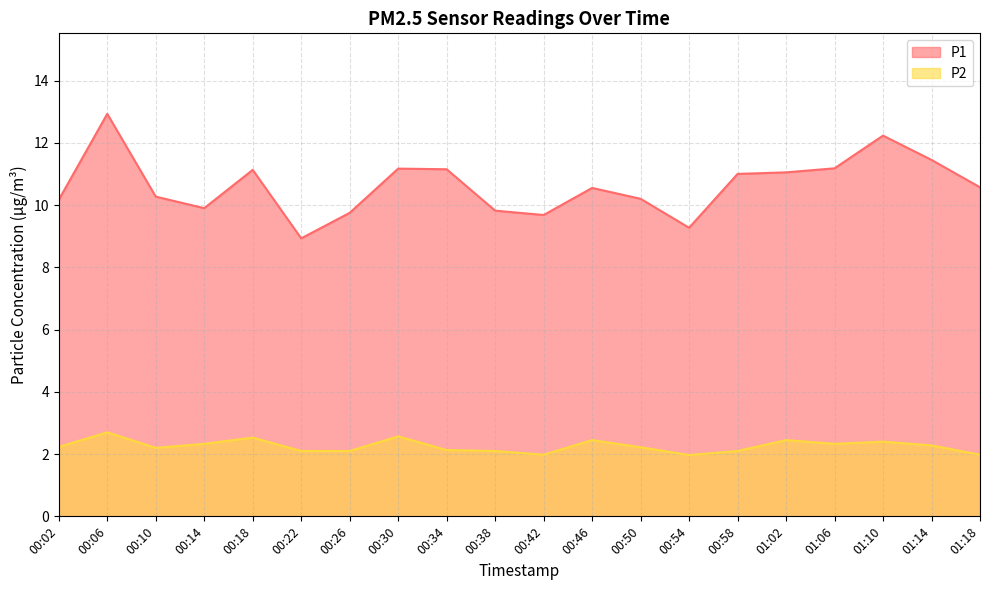

Reading left to right, transcribe all the data shown in this chart.

P1: 00:02=10.2	00:06=12.9	00:10=10.3	00:14=9.9	00:18=11.1	00:22=8.9	00:26=9.8	00:30=11.2	00:34=11.2	00:38=9.8	00:42=9.7	00:46=10.6	00:50=10.2	00:54=9.3	00:58=11.0	01:02=11.1	01:06=11.2	01:10=12.2	01:14=11.4	01:18=10.6
P2: 00:02=2.2	00:06=2.7	00:10=2.2	00:14=2.3	00:18=2.5	00:22=2.1	00:26=2.1	00:30=2.6	00:34=2.1	00:38=2.1	00:42=2.0	00:46=2.5	00:50=2.2	00:54=2.0	00:58=2.1	01:02=2.5	01:06=2.3	01:10=2.4	01:14=2.3	01:18=2.0